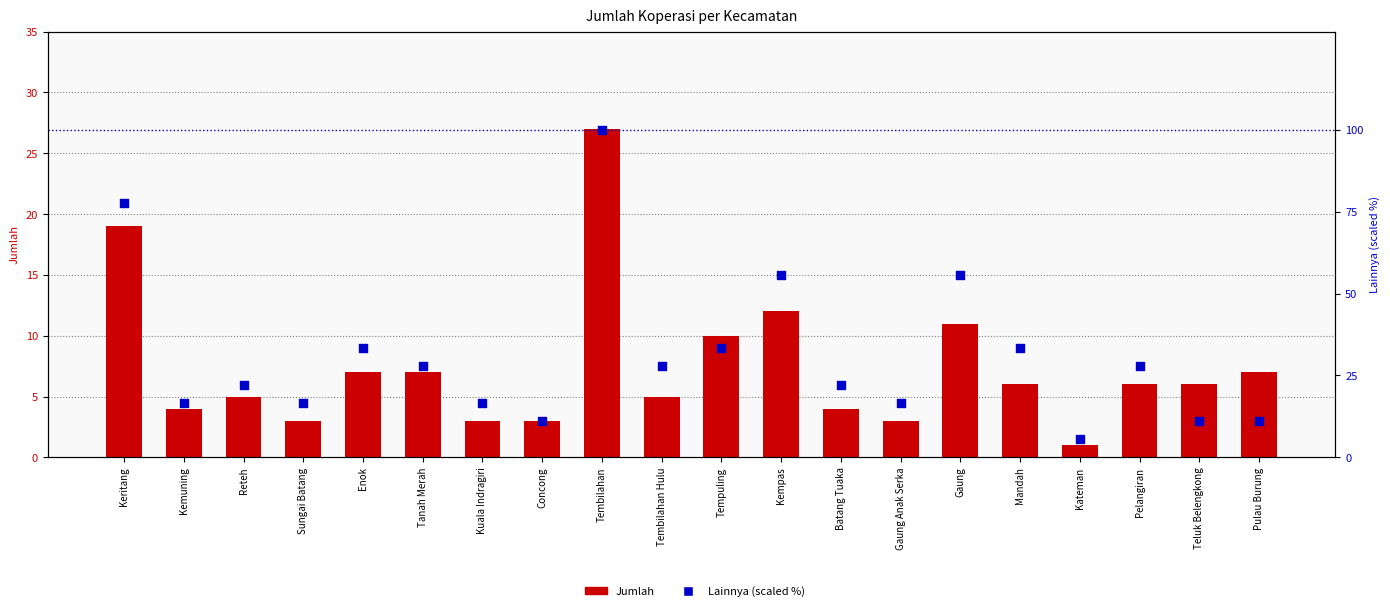

At how many categories does at least one series exceed 17?

12